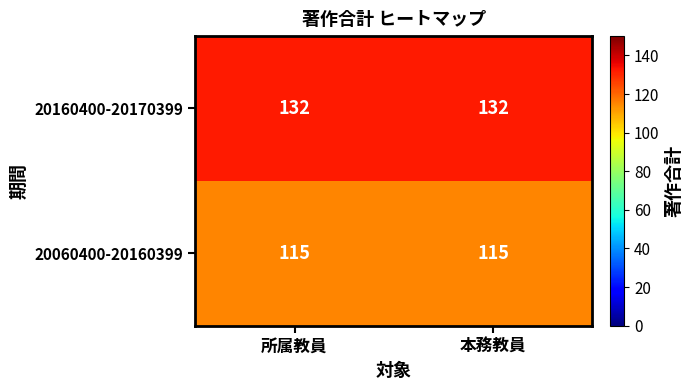

Reading right to left, what are all the values shown in this chart?

20160400-20170399: 132	132
20060400-20160399: 115	115